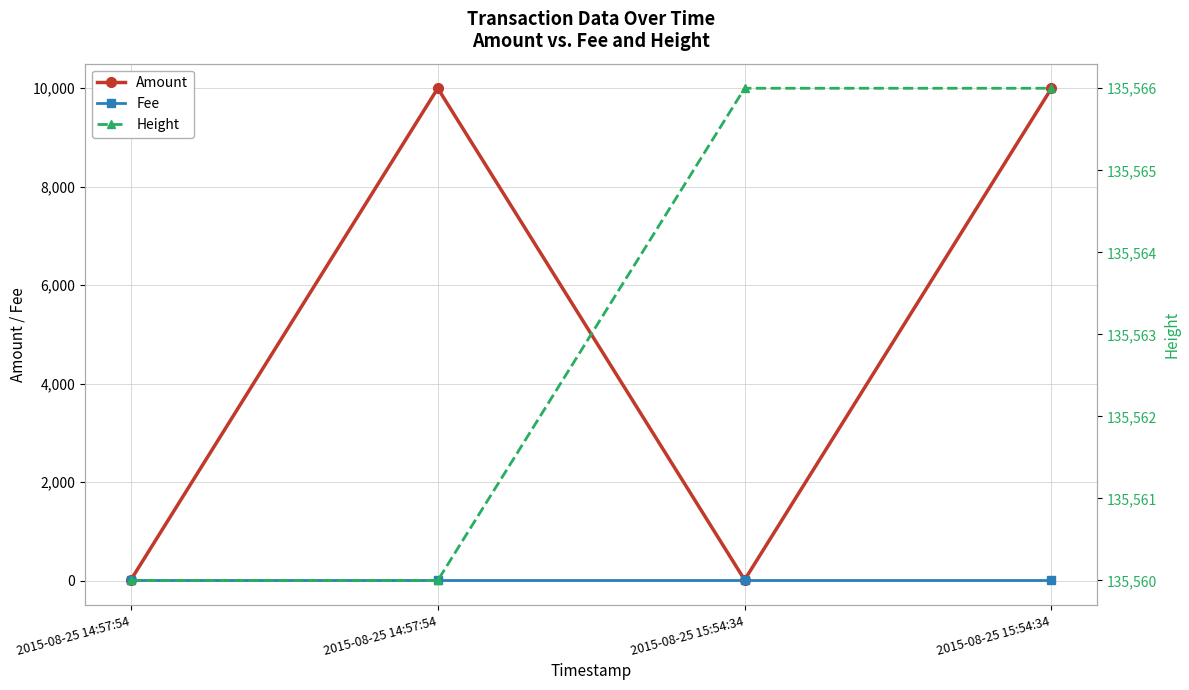

Is it true that Fee equals 0.7 at 2015-08-25 14:57:54?

False